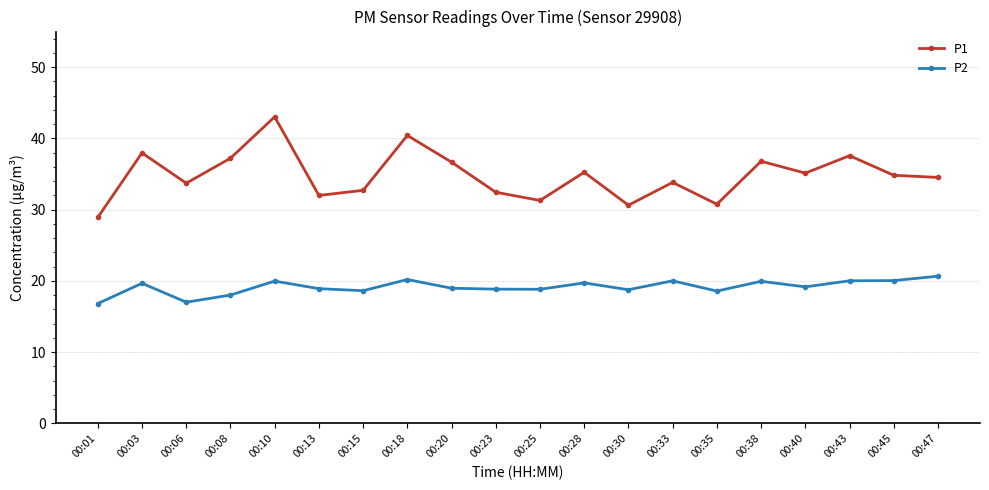

The P2 series shows 5.6 at 00:47. True or false?

False